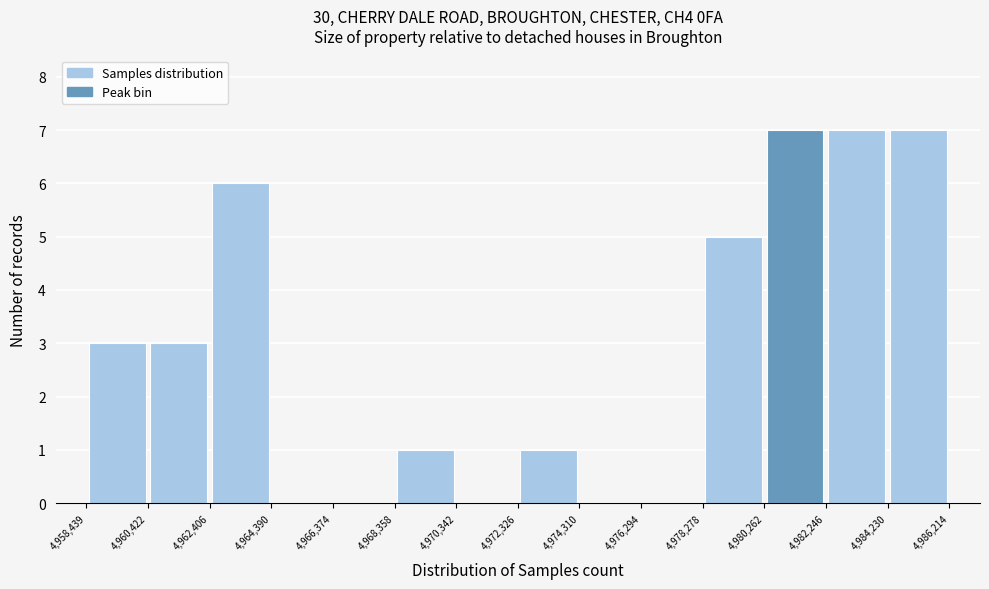

Reading left to right, transcribe this chart: for each bar, give the range it covers on the x-axis and its height. The values are not printed on the chart, so give them approximately, as read against the axis.

4,958,439 to 4,960,422: 3
4,960,422 to 4,962,406: 3
4,962,406 to 4,964,390: 6
4,964,390 to 4,966,374: 0
4,966,374 to 4,968,358: 0
4,968,358 to 4,970,342: 1
4,970,342 to 4,972,326: 0
4,972,326 to 4,974,310: 1
4,974,310 to 4,976,294: 0
4,976,294 to 4,978,278: 0
4,978,278 to 4,980,262: 5
4,980,262 to 4,982,246: 7
4,982,246 to 4,984,230: 7
4,984,230 to 4,986,214: 7